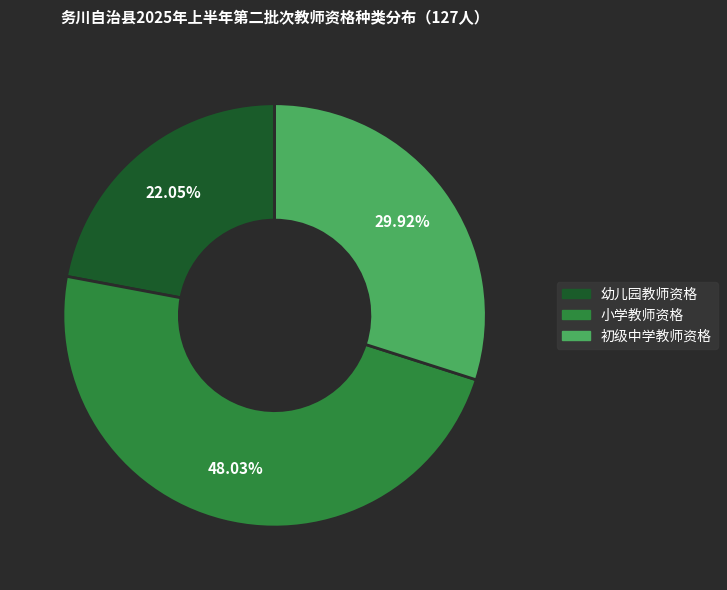

Does any single category account for the majority?

No